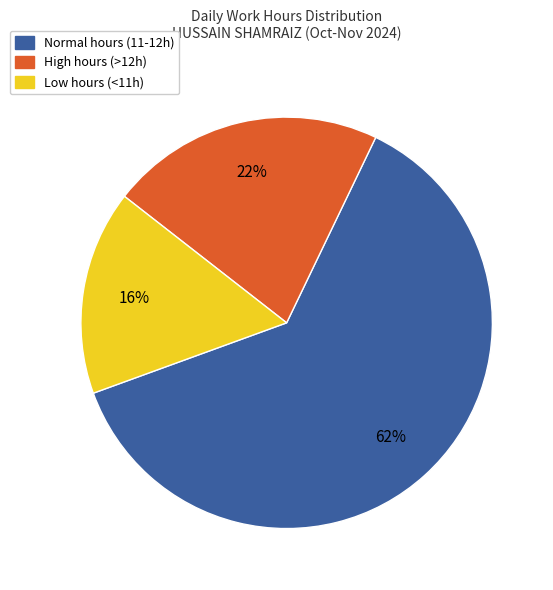

How many slices are in this pie chart?

3